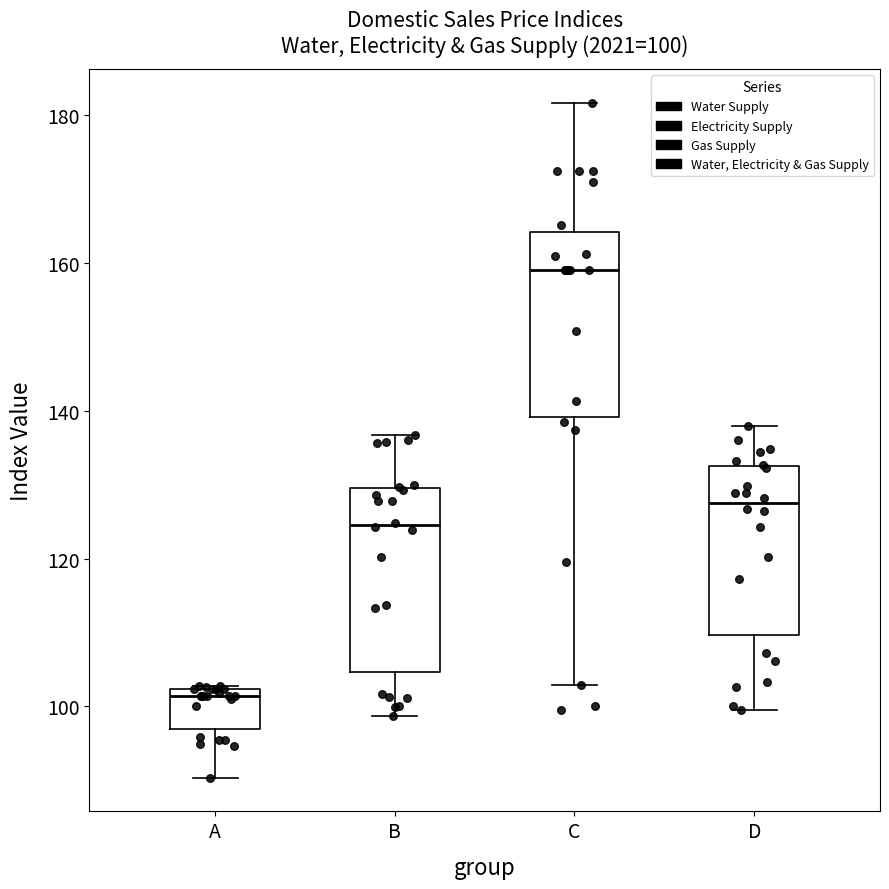

Which box's median line is the lowest?

A